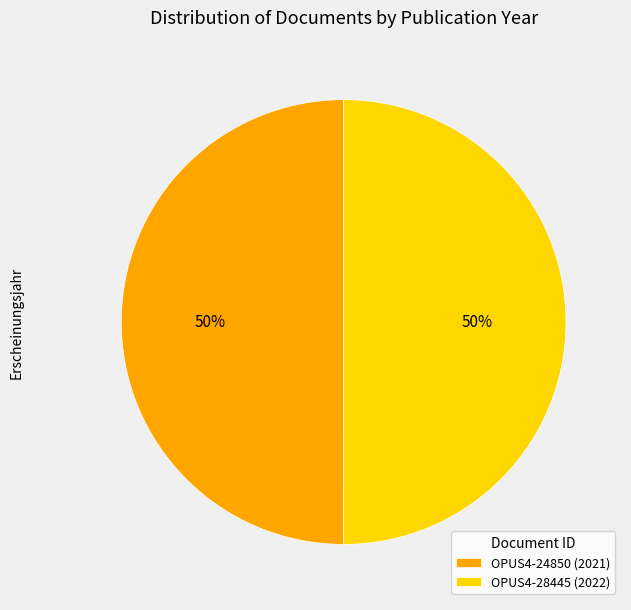

What is the ratio of the value at OPUS4-24850 (2021) to the value at OPUS4-28445 (2022)?

1.0